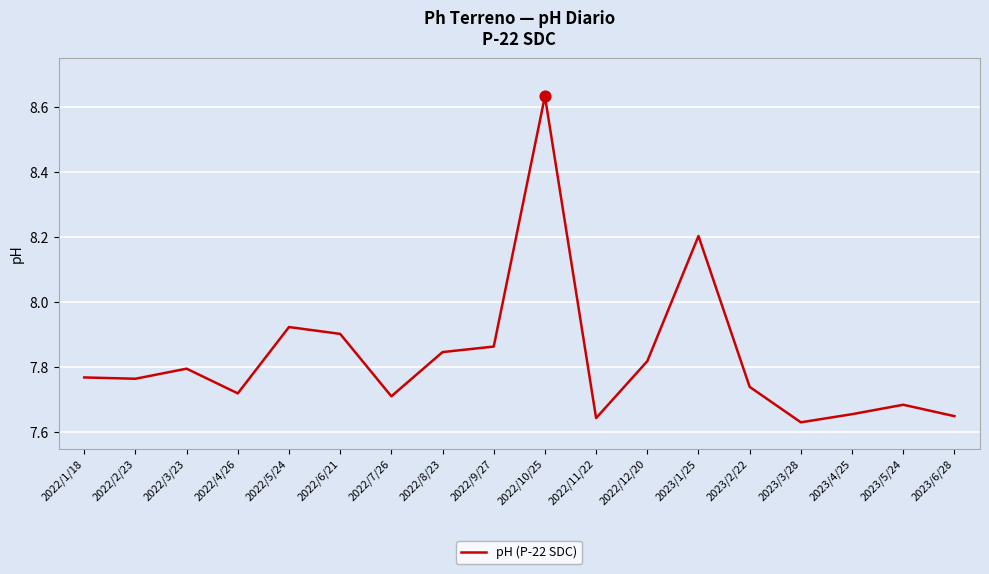

Which has a higher value, 2022/4/26 or 2023/1/25?

2023/1/25